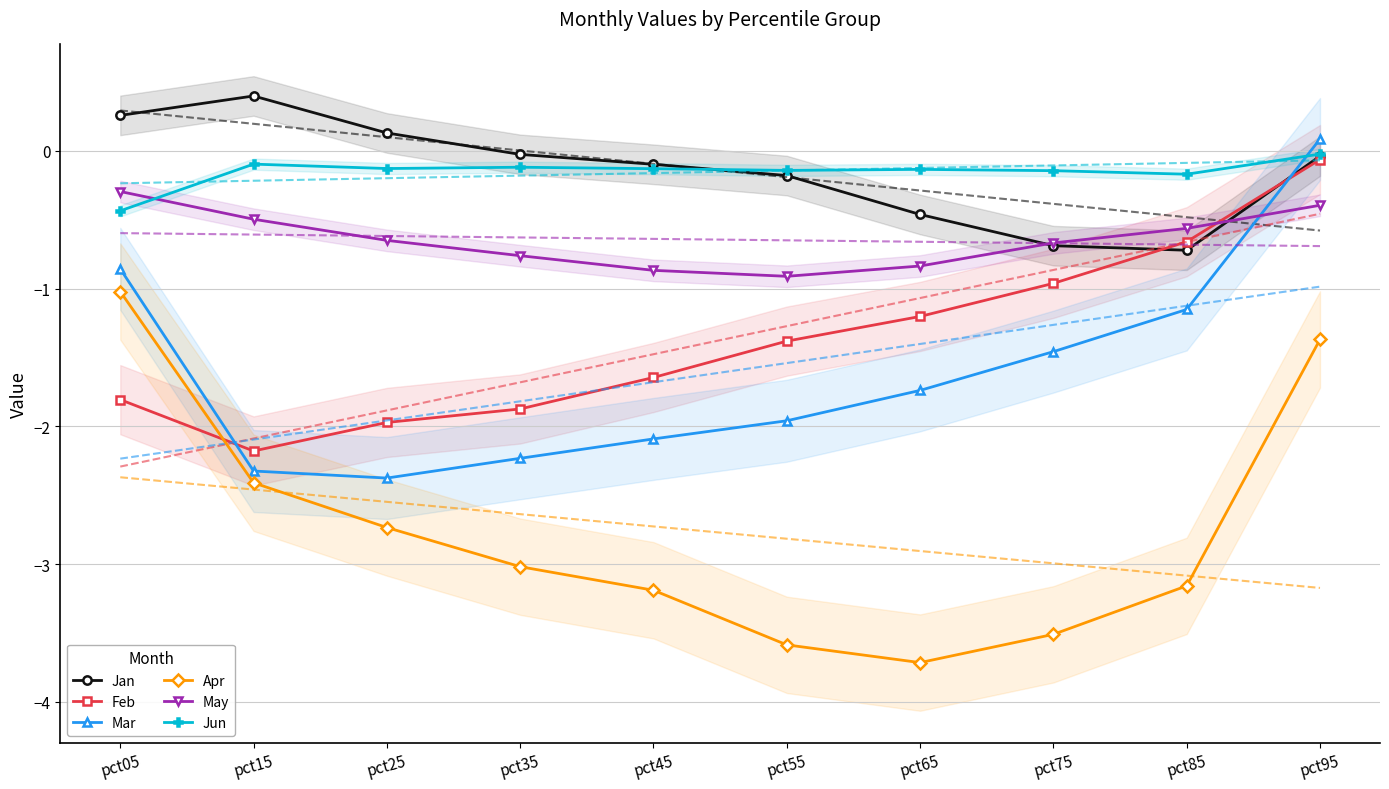

What is the approximate value of Mar at pct85?

-1.2